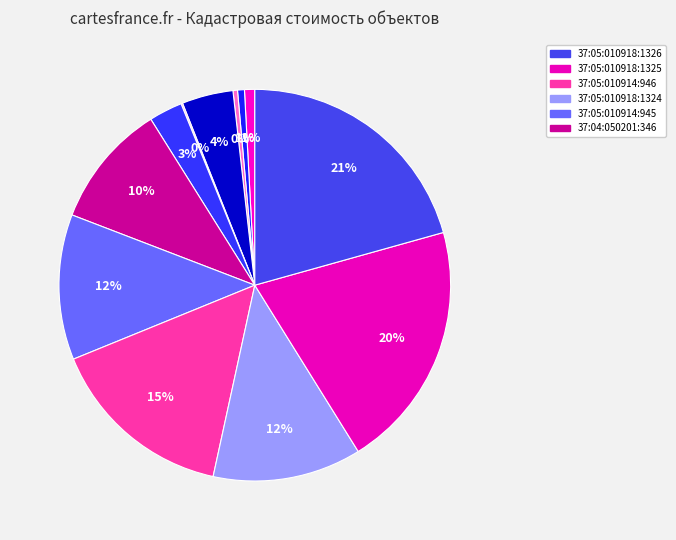

Count the number of slices in the pie.

12